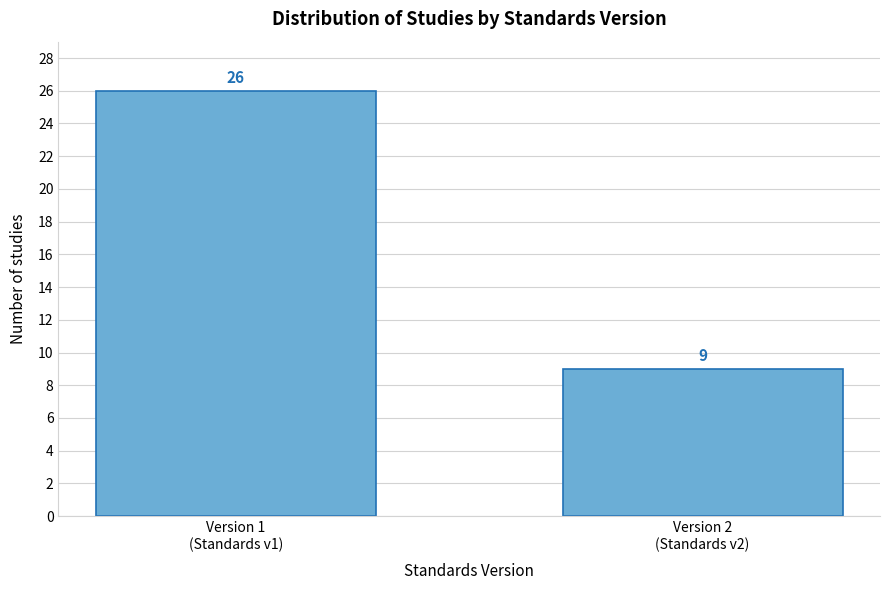

Reading right to left, list all the values displayed in this chart.

9	26